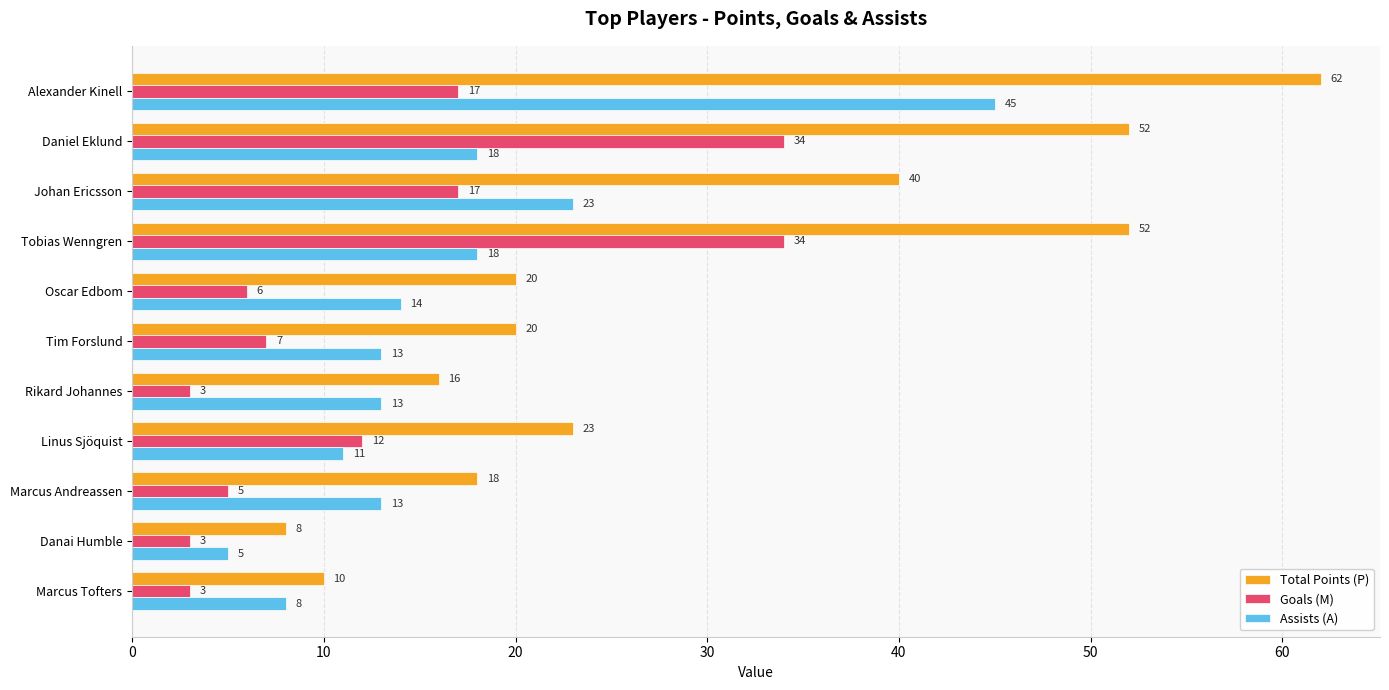

The Total Points (P) series shows 8 at Oscar Edbom. True or false?

False